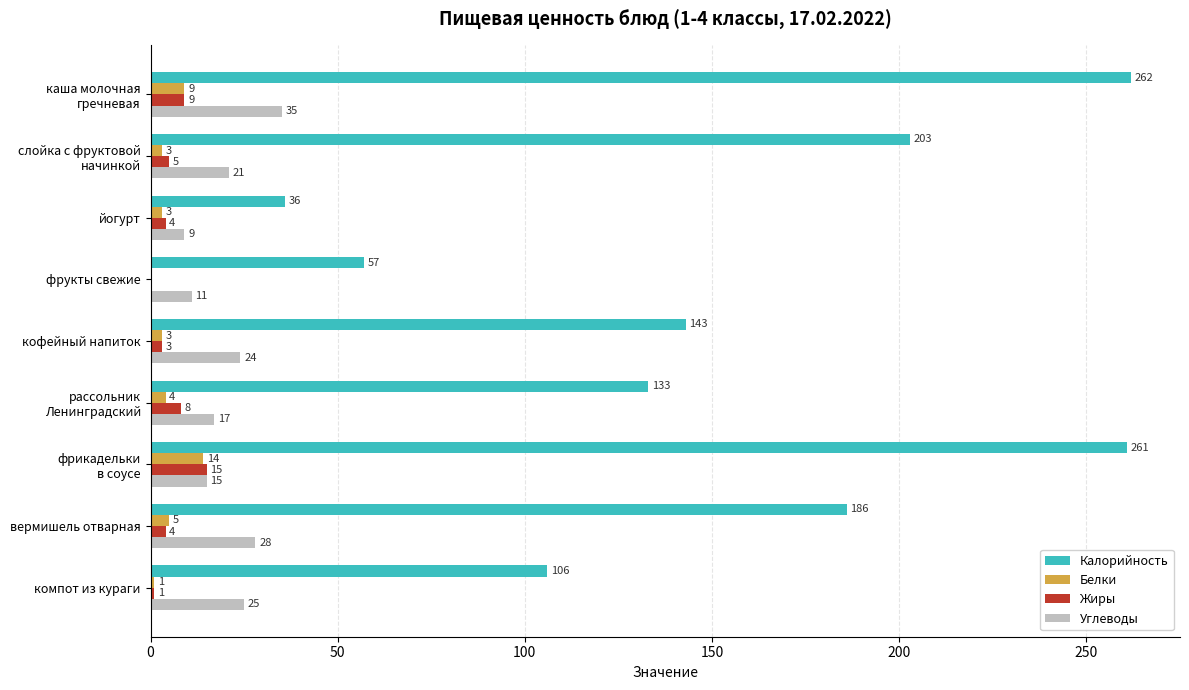

What is the sum of all Жиры values?

49